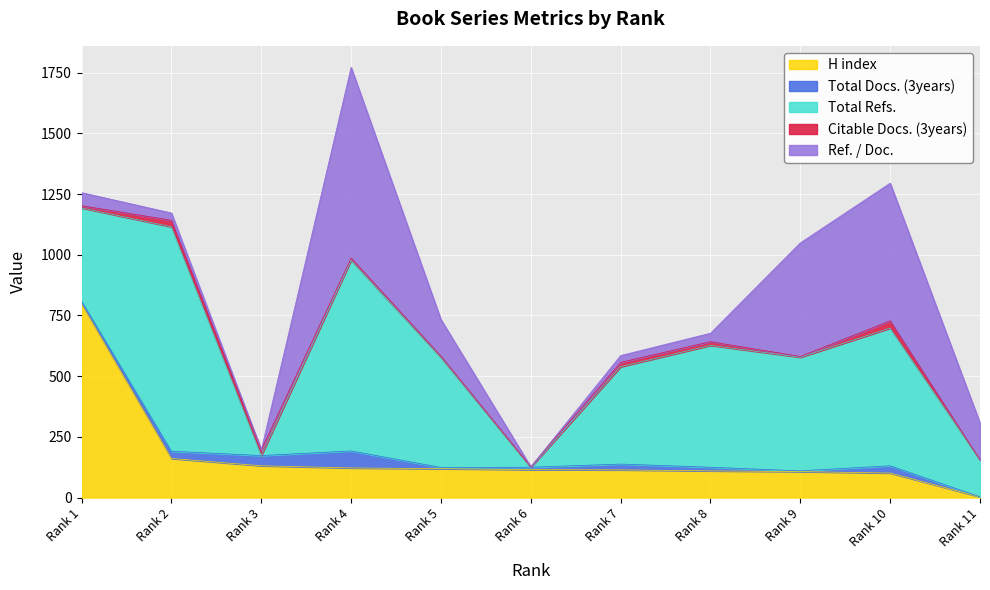

Where is H index nearest to the value 400?

Rank 2